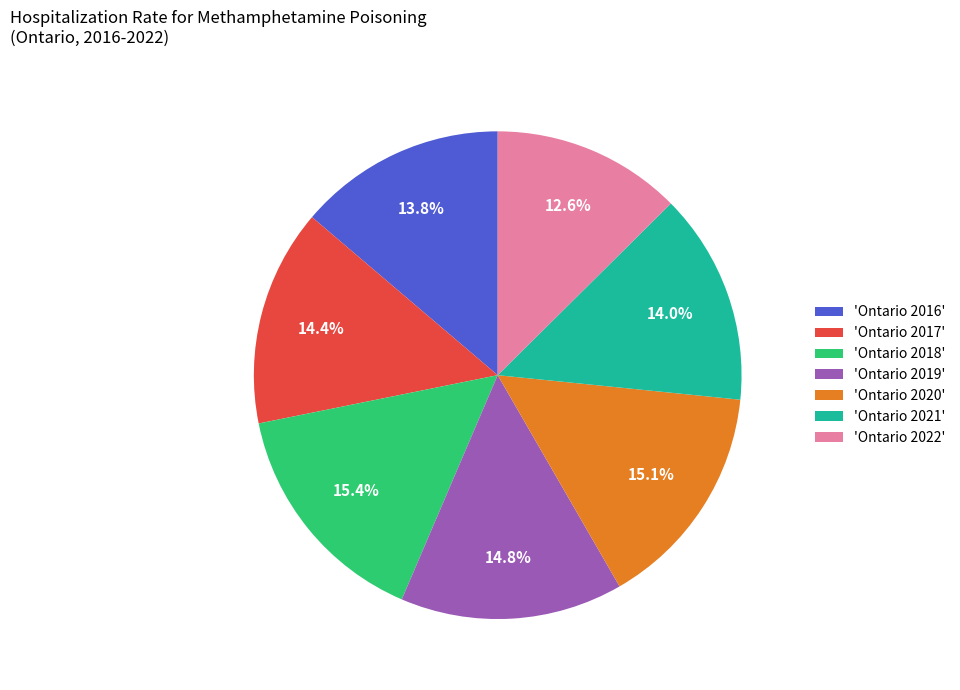

Is there a majority slice in this chart?

No